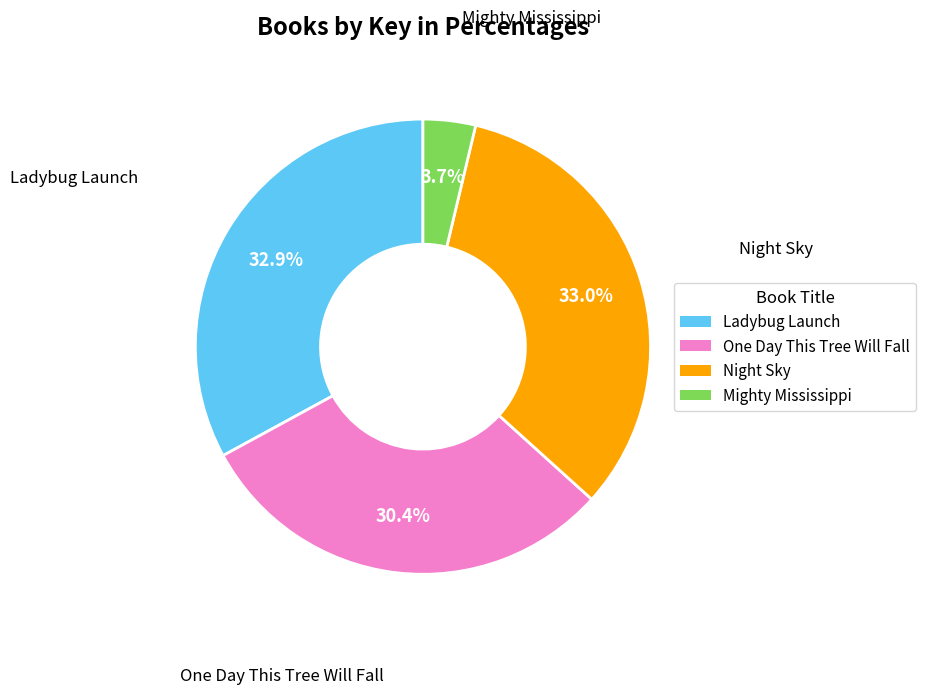

To the nearest percent, what is the average slice percentage?

25%